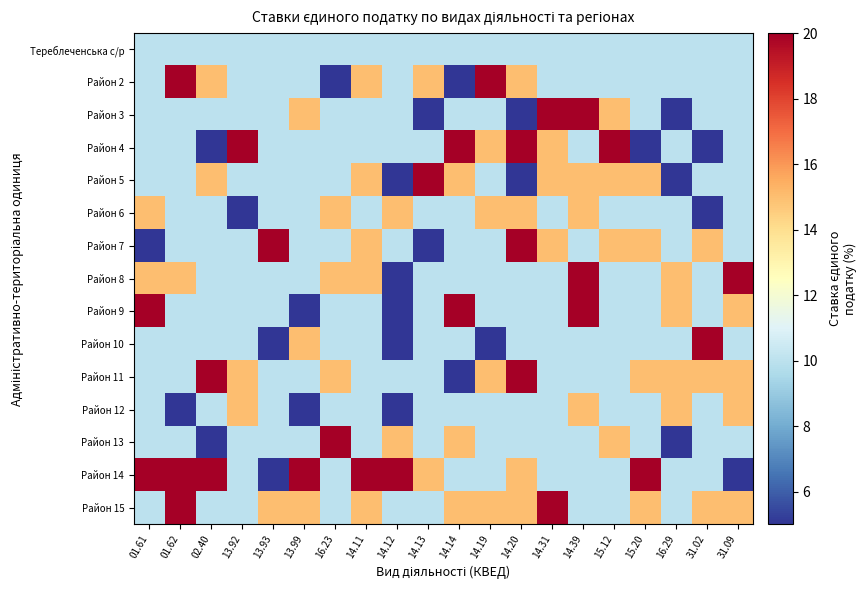

What is the smallest value displayed?

5